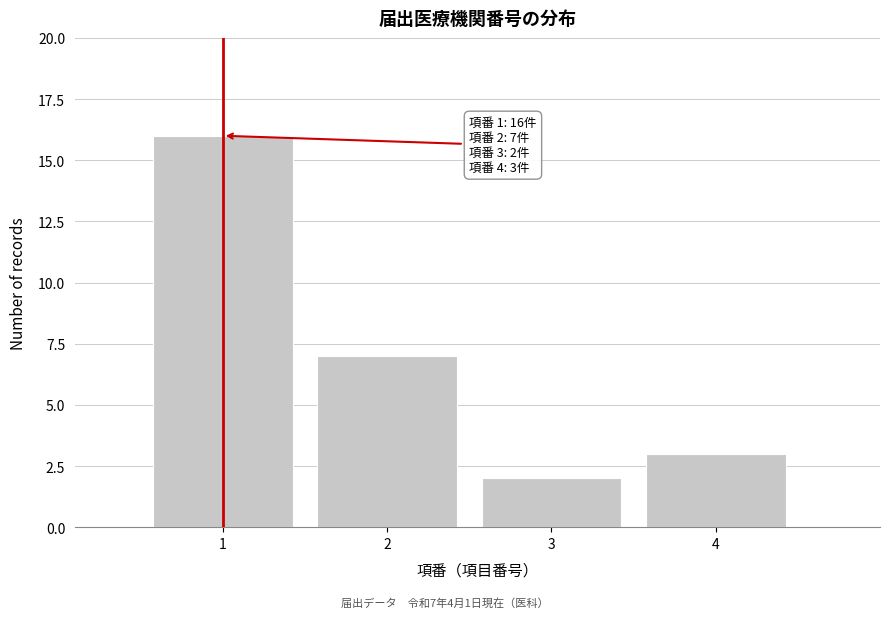

Reading right to left, transcribe all the data shown in this chart.

3	2	7	16